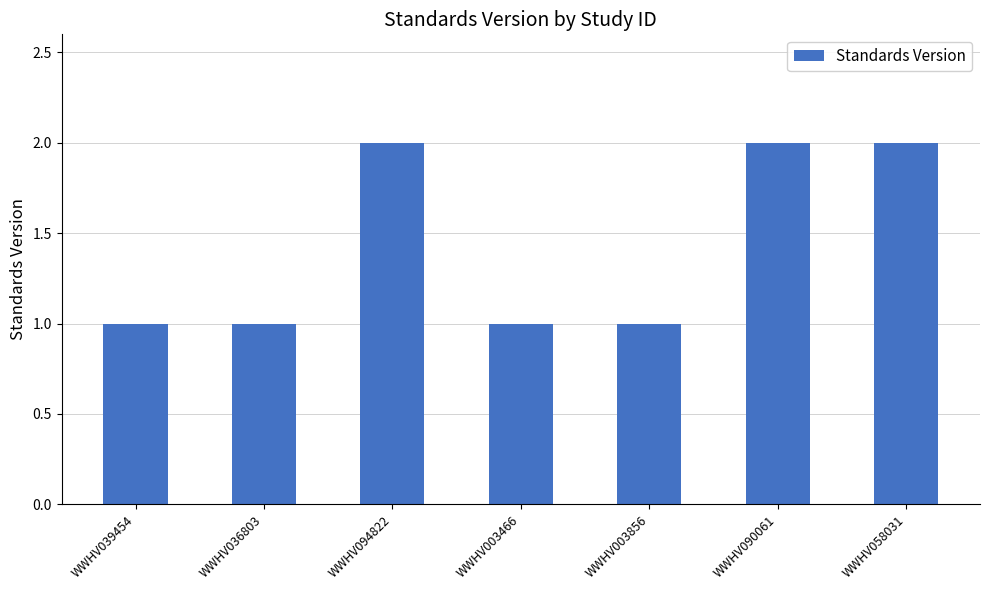

Is it true that the value at WWHV090061 is 2?

True